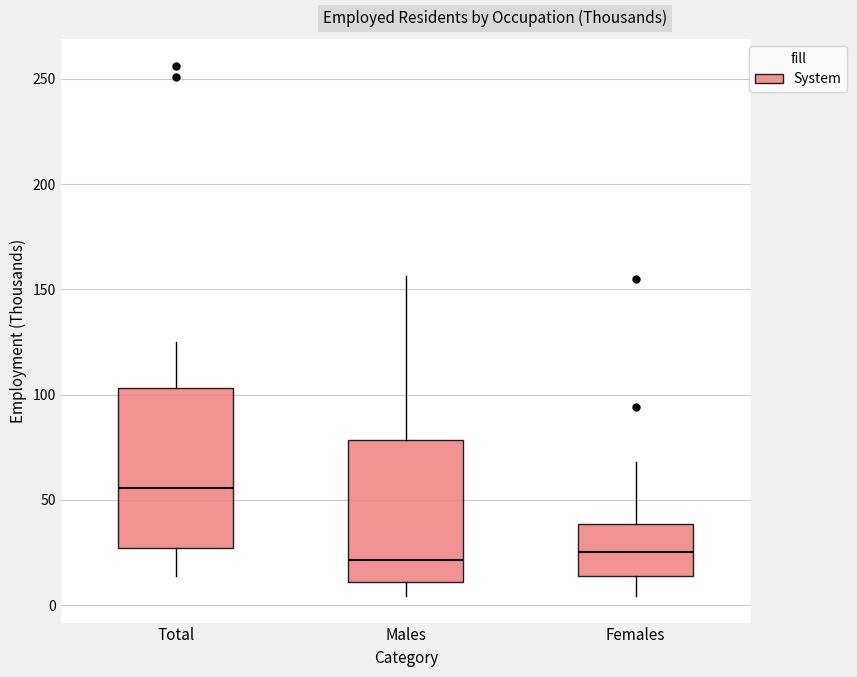

Reading left to right, read every box against the y-axis: the position of its median line, the range the box covers, and the ends of its whiskers. The values are not printed on the chart, so give them approximately, as read against the axis.

Total: median 55, box 25 to 105, whiskers 15 to 125
Males: median 20, box 10 to 80, whiskers 5 to 155
Females: median 25, box 15 to 40, whiskers 5 to 70